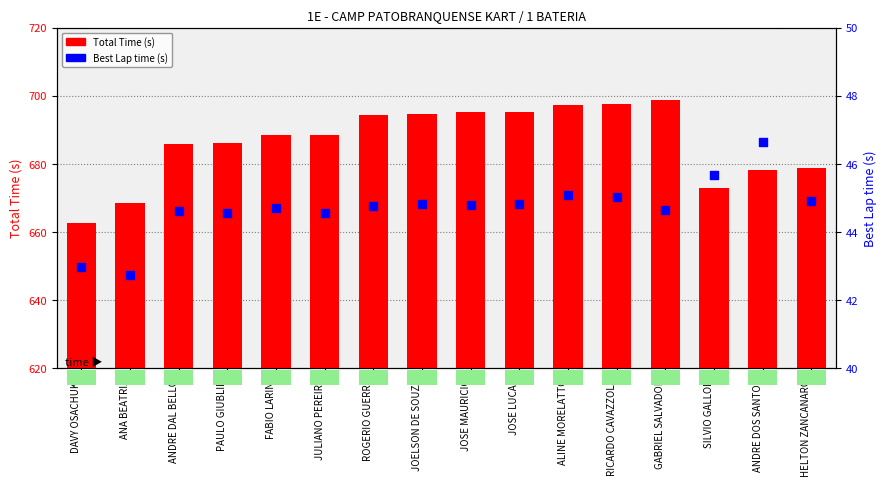

Which series reaches the minimum Y coordinate?

Best Lap time (s)